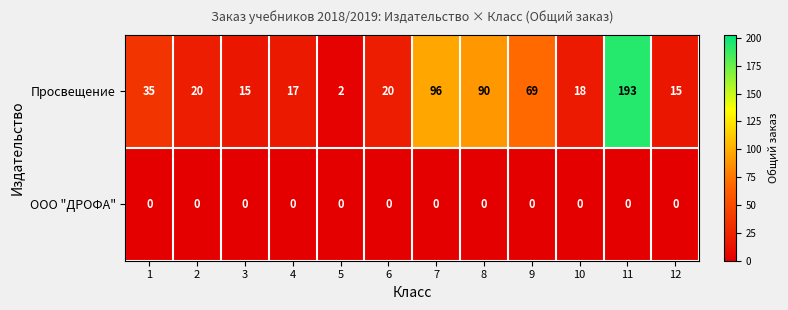

Is the value of ООО "ДРОФА" at 8 greater than the value of Просвещение at 9?

No